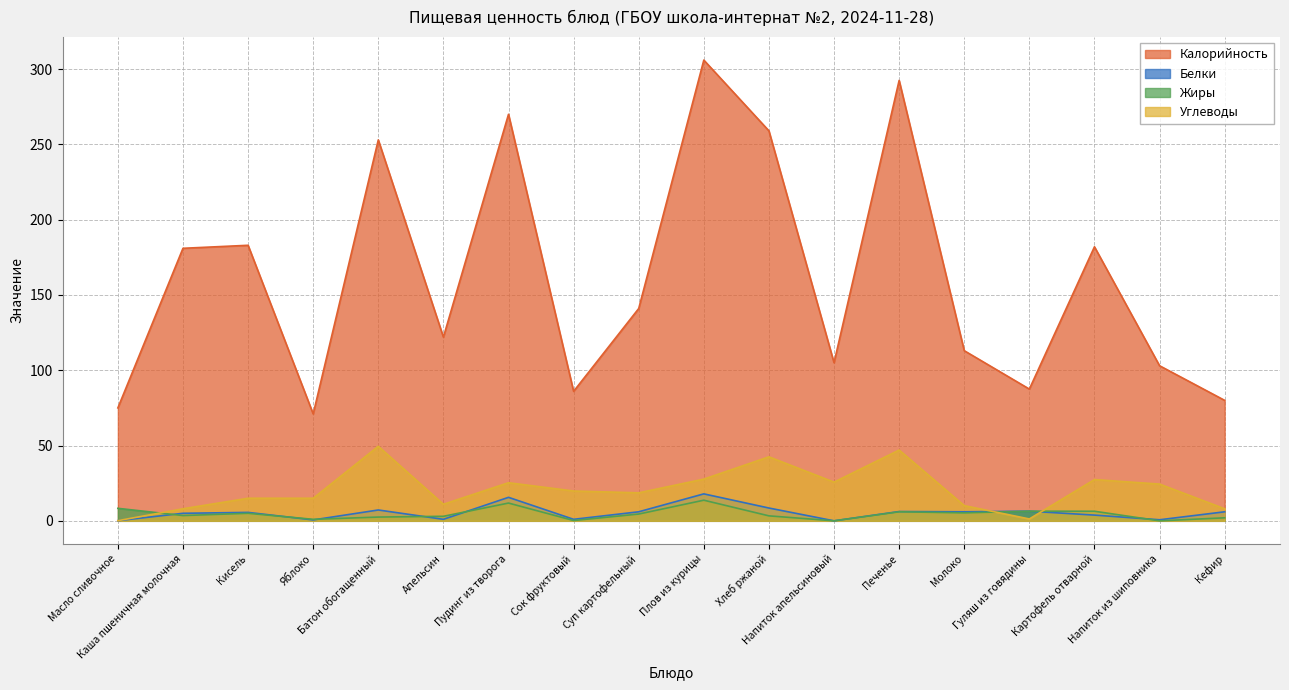

What is the sum of all Углеводы values?

376.3